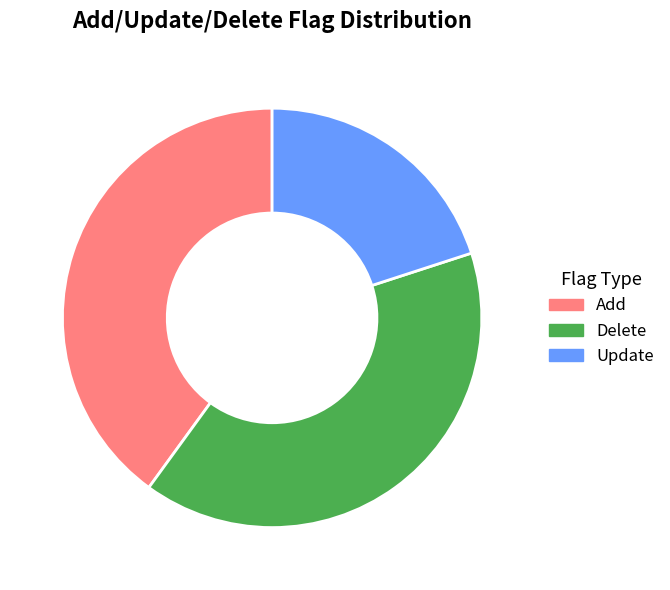

Is the sum of Add and Update greater than half?

Yes